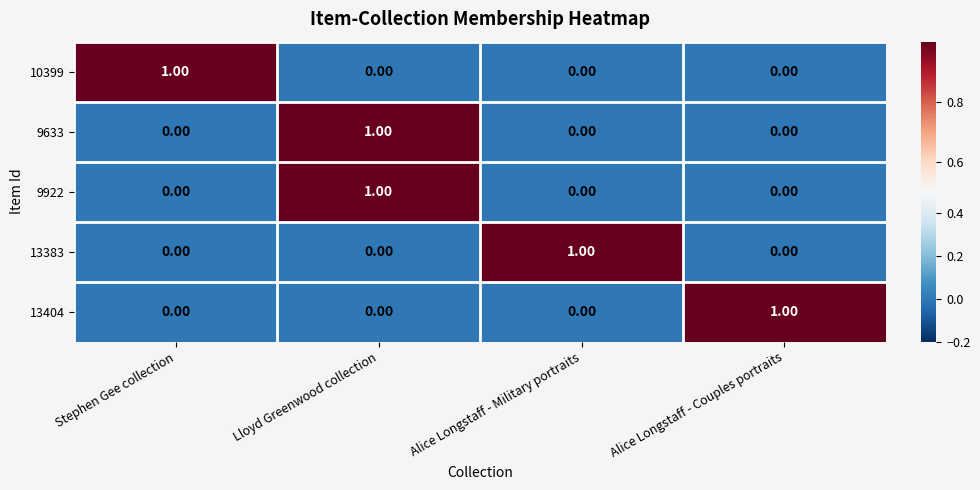

Which category has the highest value in the 13404 series?

Alice Longstaff - Couples portraits